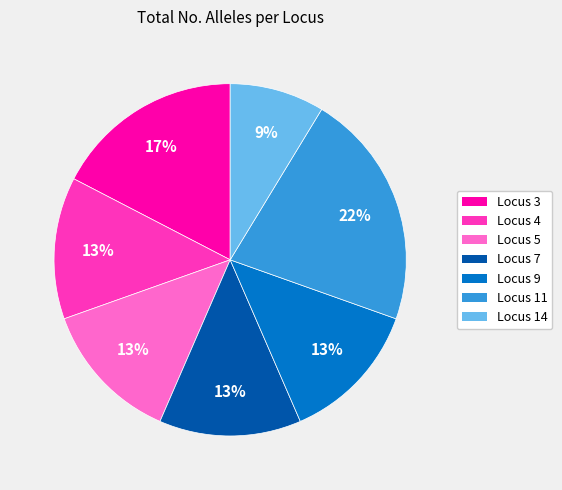

To the nearest percent, what portion does Locus 11 represent?

22%